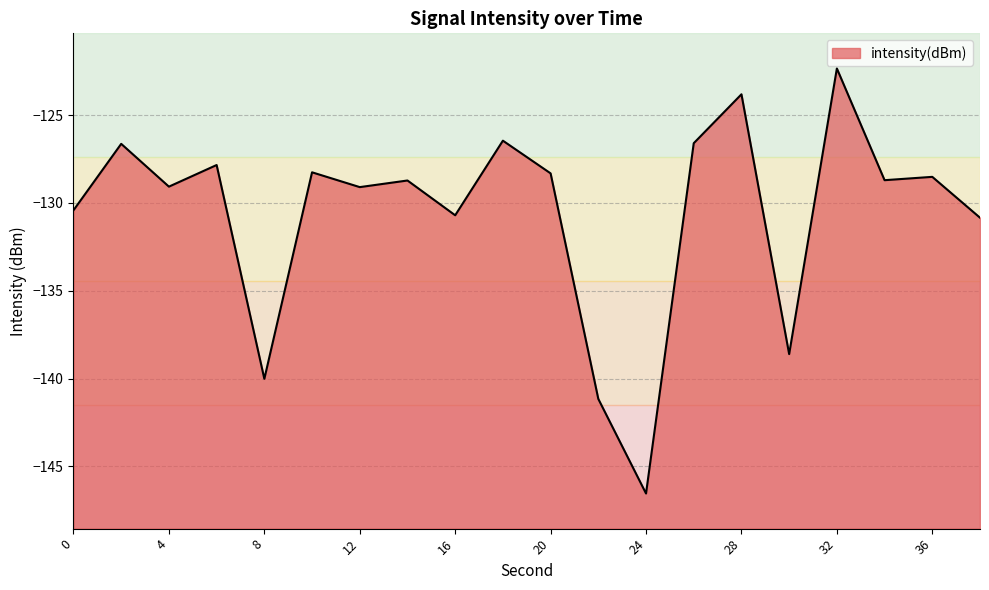

The chart shows a value of -129.1 at 12. True or false?

True